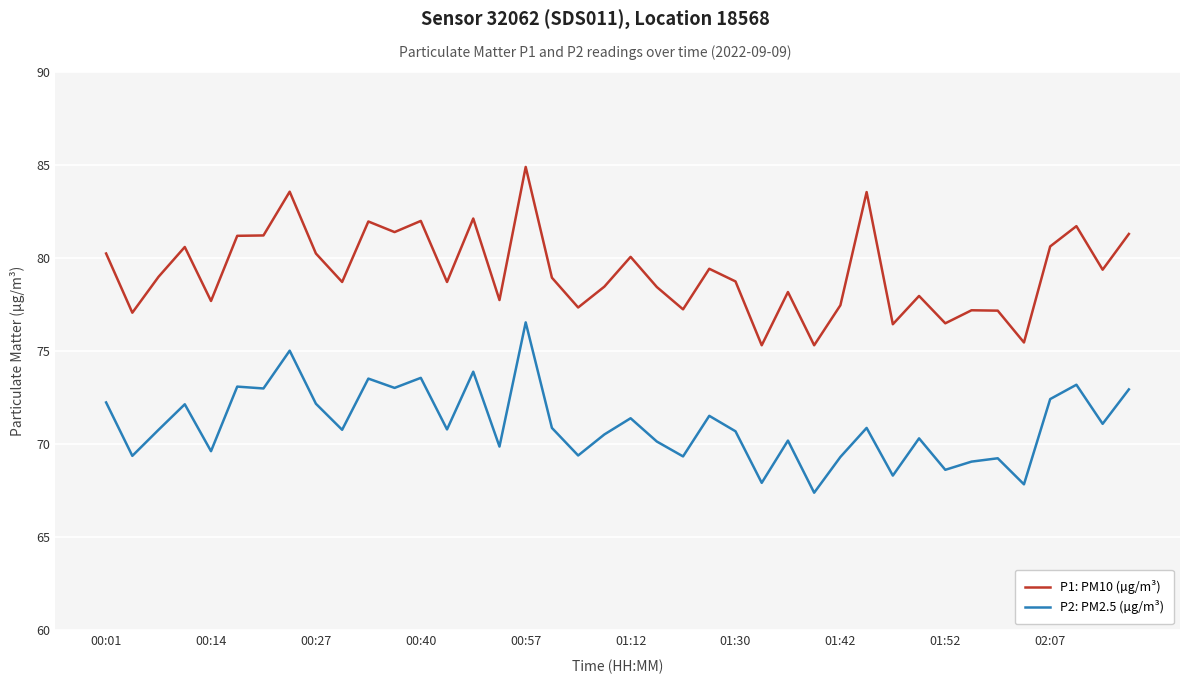

Which series has the widest spread of values?

P1: PM10 (µg/m³)